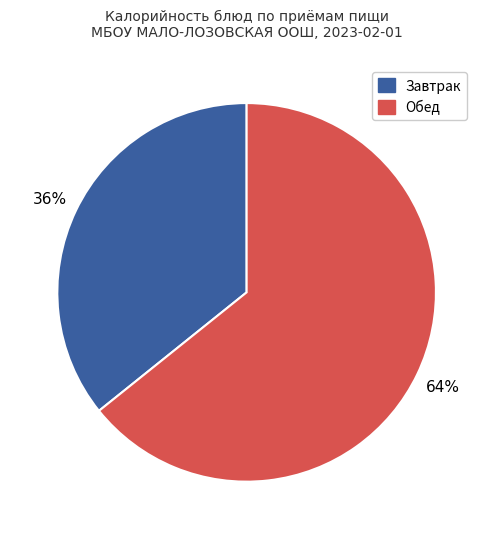

Is there a majority slice in this chart?

Yes